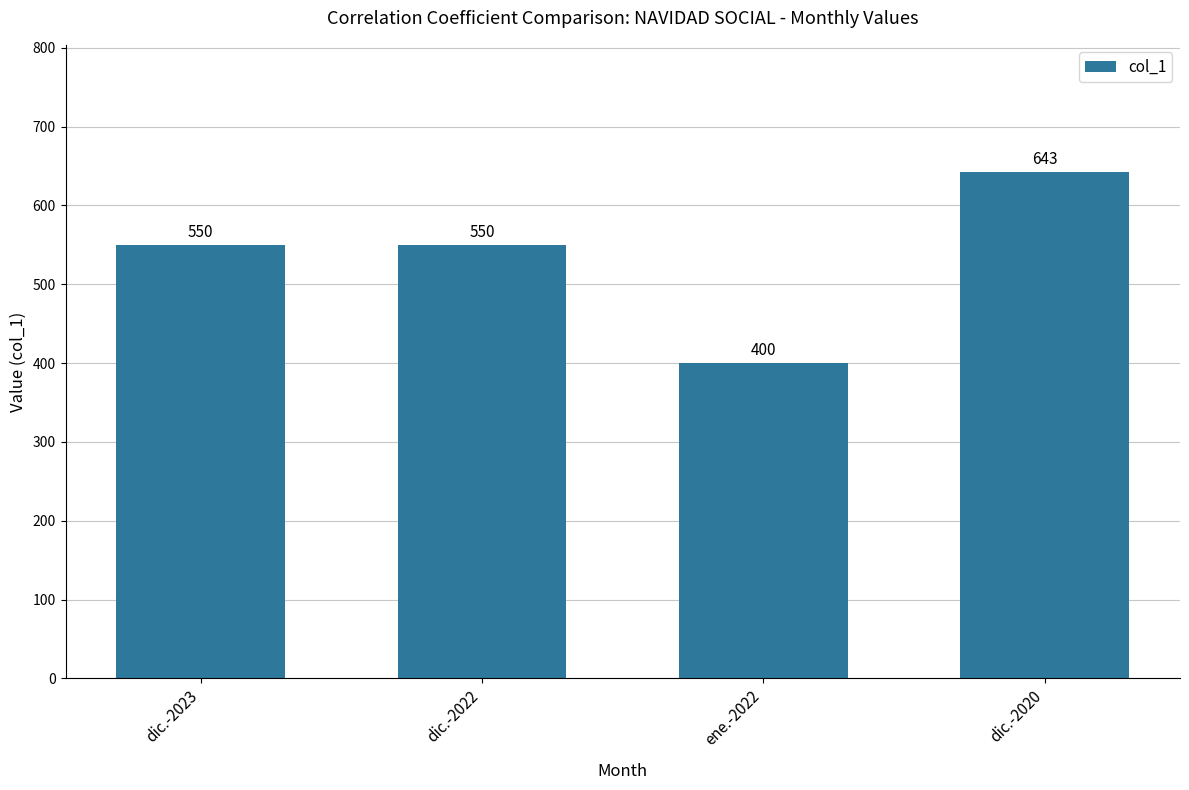

True or false: the data shows 110 at ene.-2022.

False